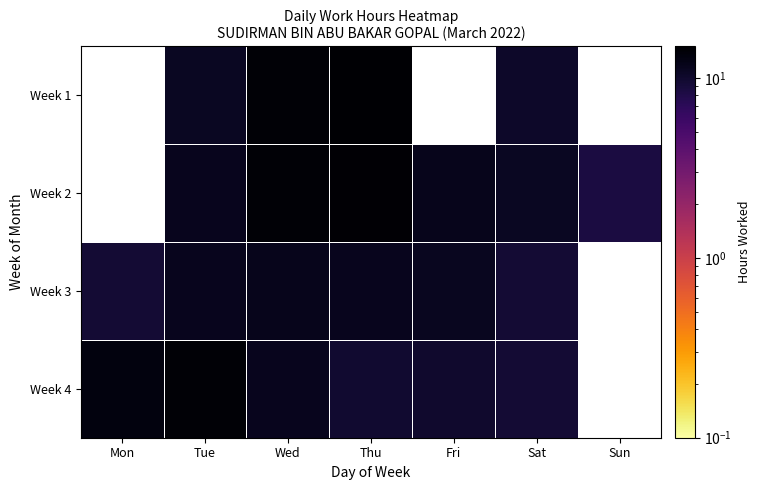

True or false: Week 2 has a value of 26.0 at Thu.

False